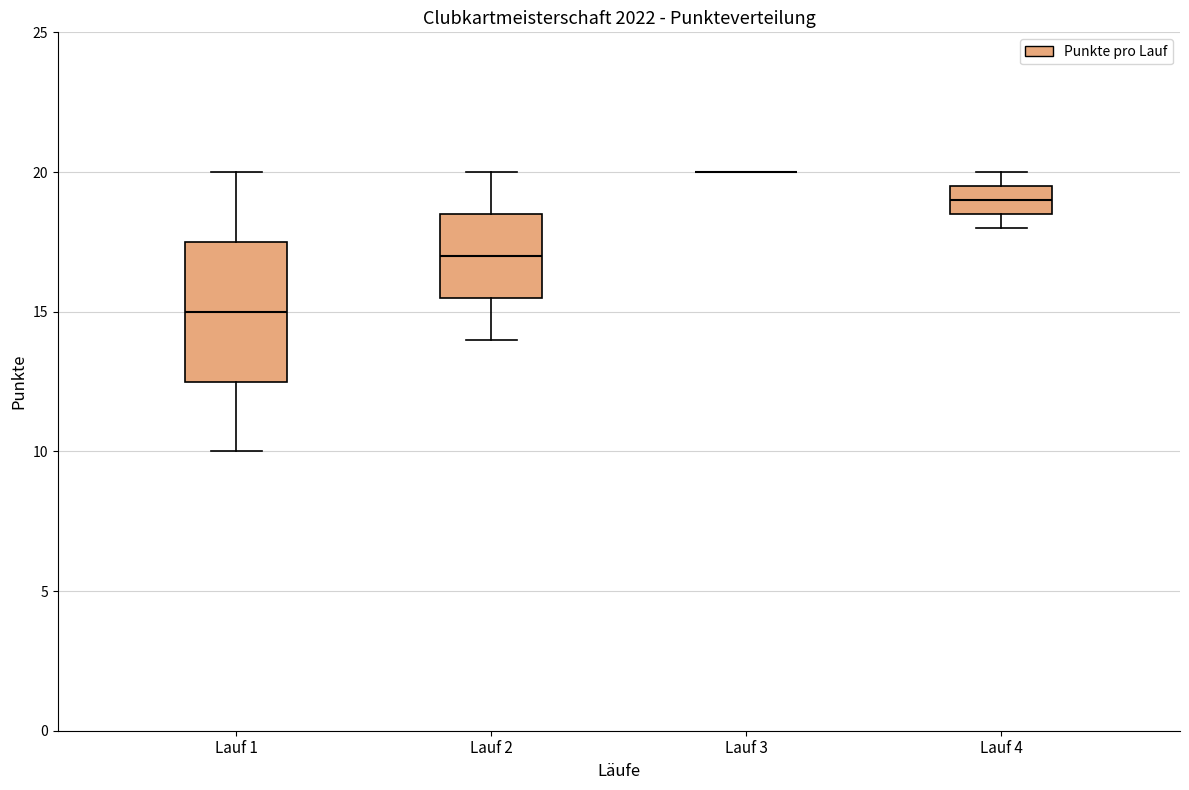

Comparing the boxes themselves (not the whiskers), which one is the tallest?

Lauf 1